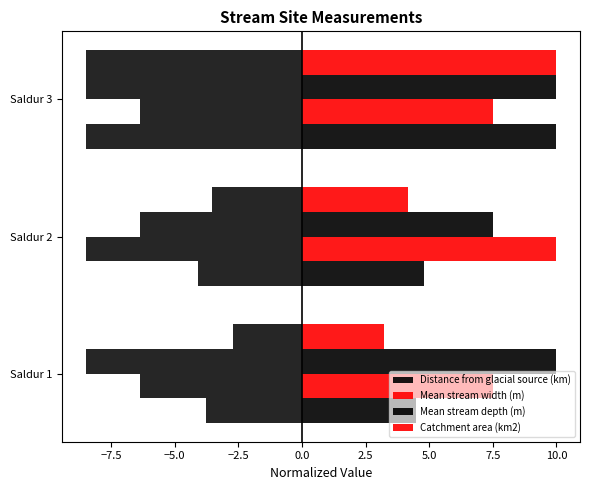

Reading left to right, extract all data points from this chart.

Distance from glacial source (km): 4.5	4.8	10.0
Mean stream width (m): 7.5	10.0	7.5
Mean stream depth (m): 10.0	7.5	10.0
Catchment area (km2): 3.2	4.2	10.0